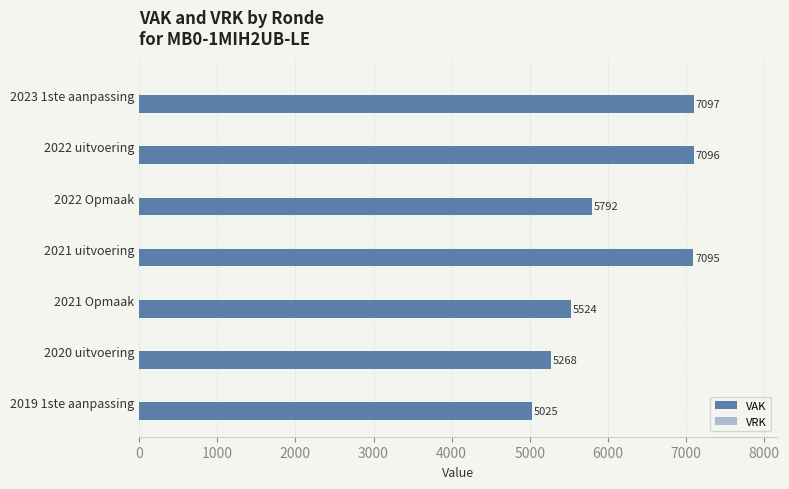

Reading bottom to top, extract all data points from this chart.

5025	5268	5524	7095	5792	7096	7097